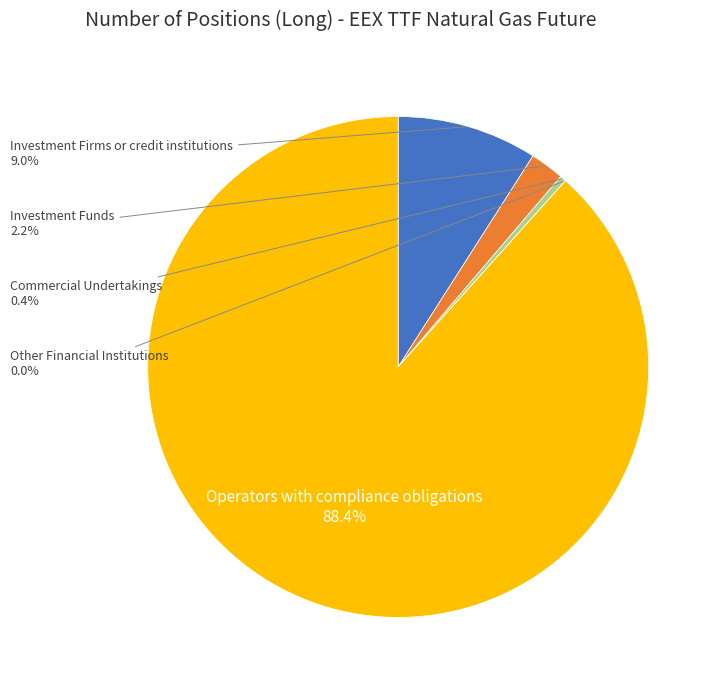

What percentage is the Investment Firms or credit institutions slice, to the nearest percent?

9%